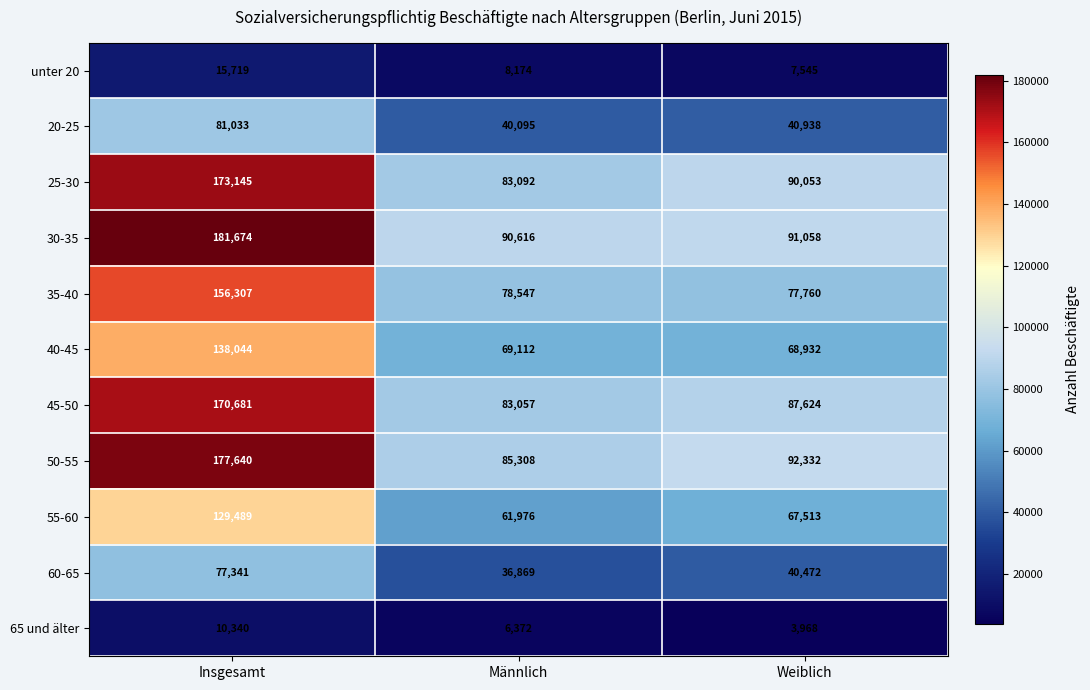

At which label does 20-25 first exceed 40938?

Insgesamt